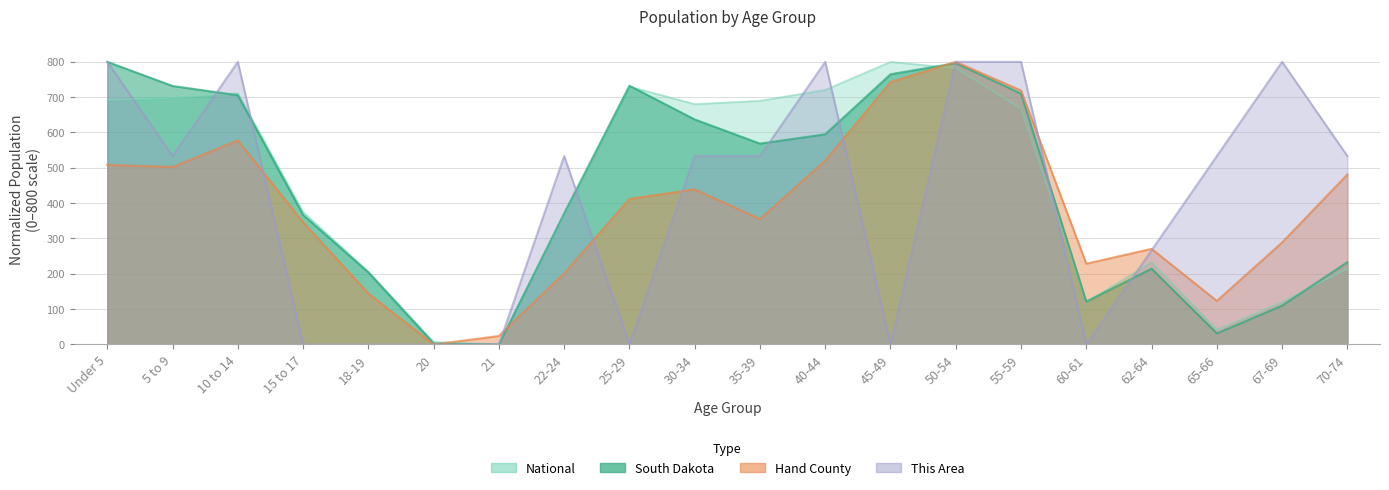

What is the total value across all series at 10 to 14?

2794.3